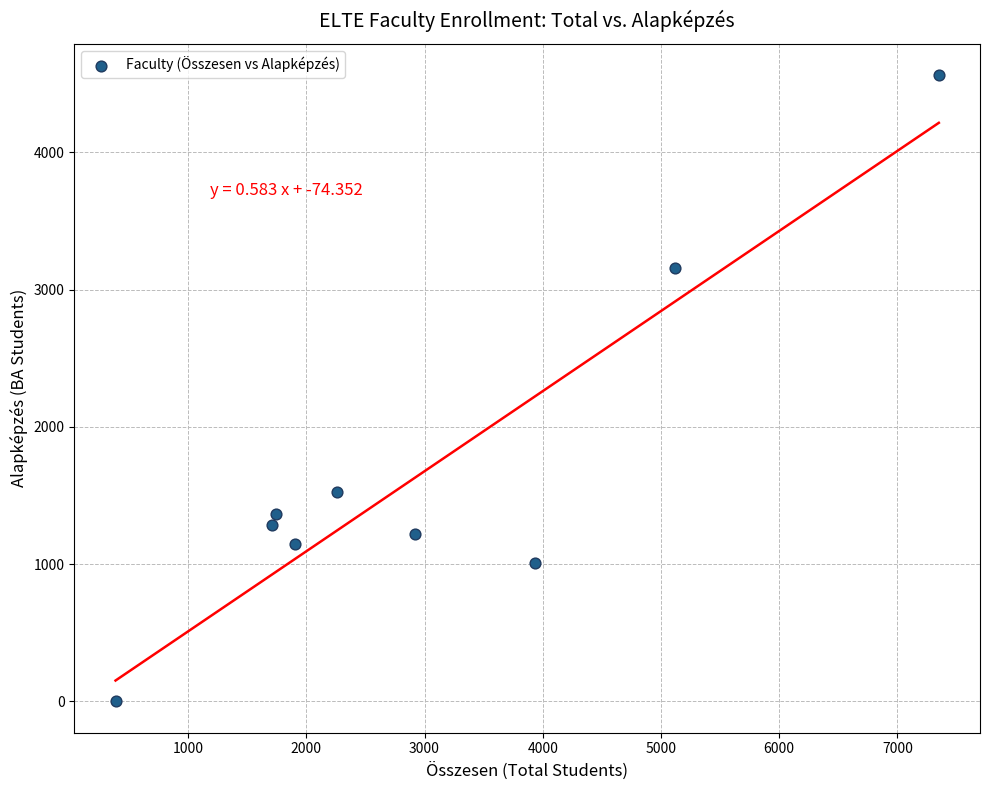

What Y value in the scatter plot is closest to 2281?

1526